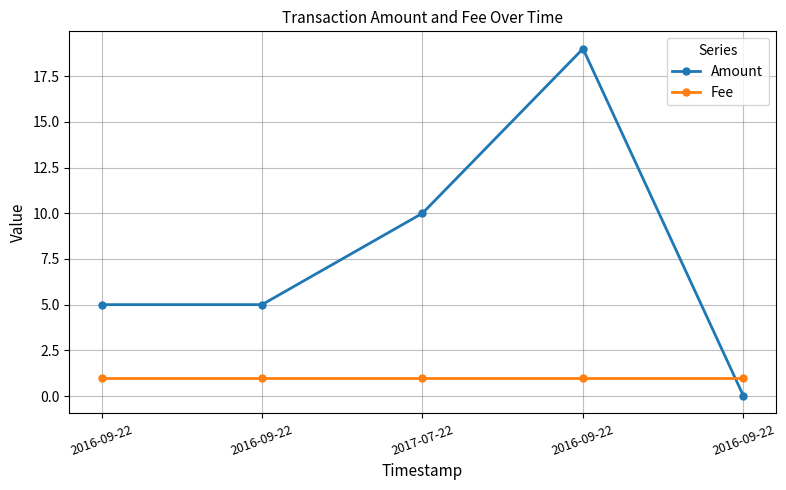

Rank the categories by Amount value from highest to lowest.

2016-09-22, 2017-07-22, 2016-09-22, 2016-09-22, 2016-09-22